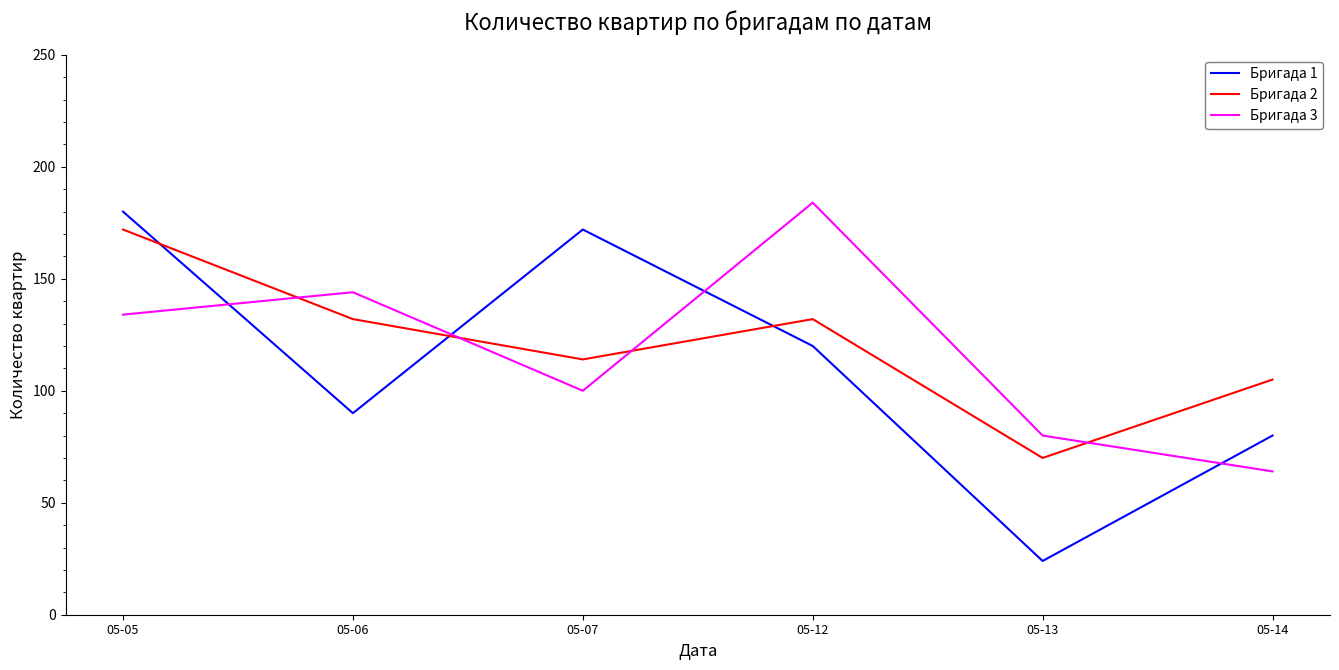

Is the value of Бригада 3 at 05-14 greater than the value of Бригада 2 at 05-05?

No